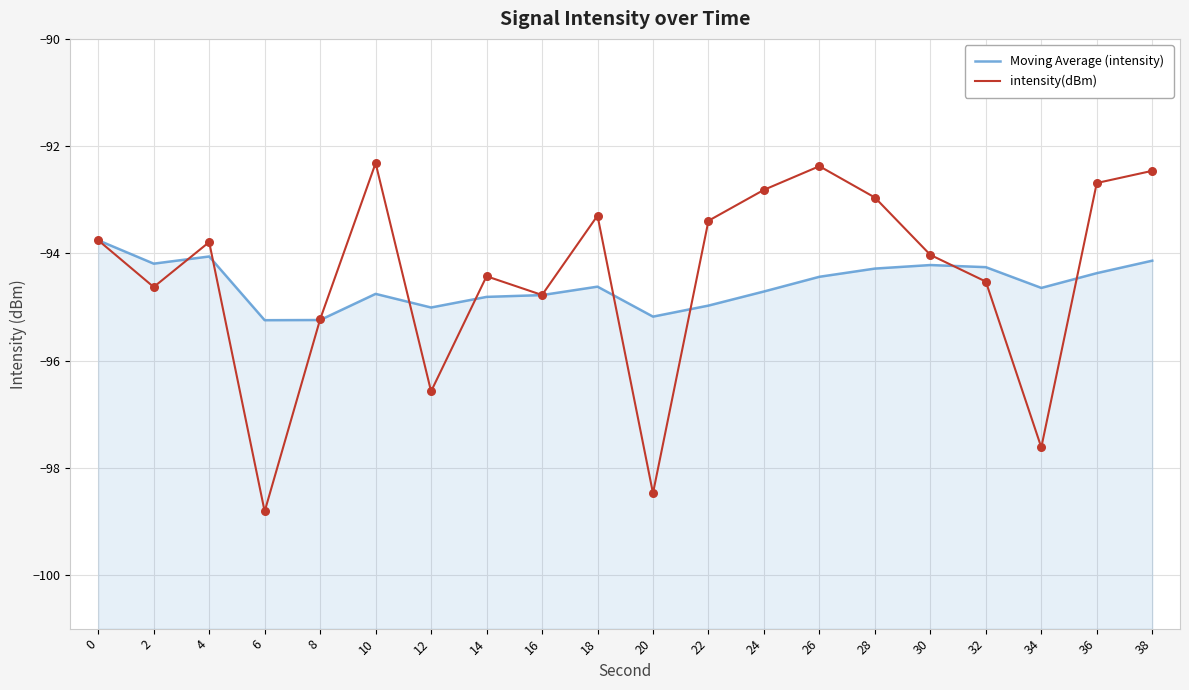

Which series contains the highest Y value?

intensity(dBm)